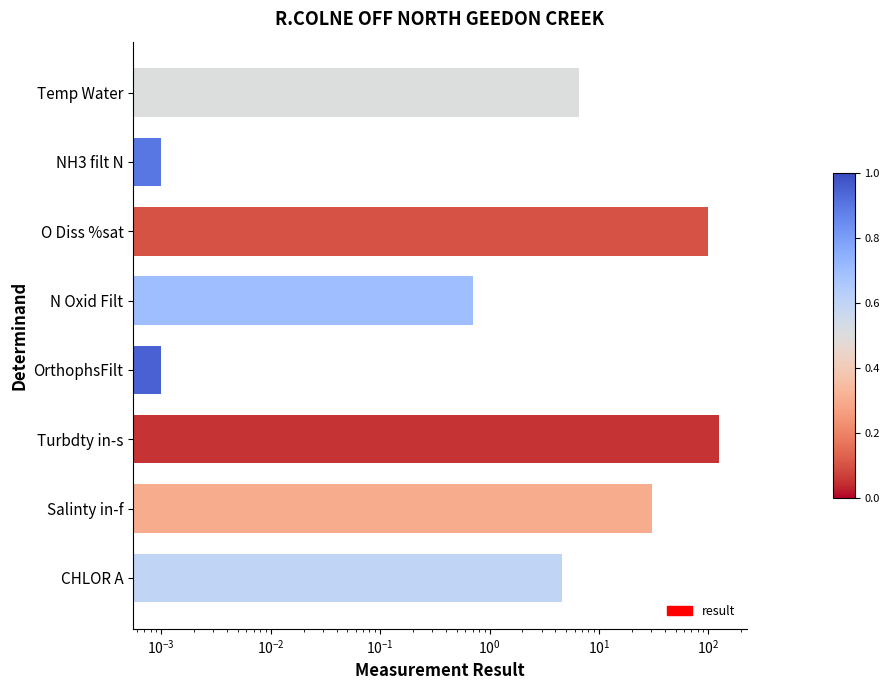

Reading left to right, list all the values displayed in this chart.

6.5	0.0	100.1	0.7	0.0	124.0	30.6	4.6